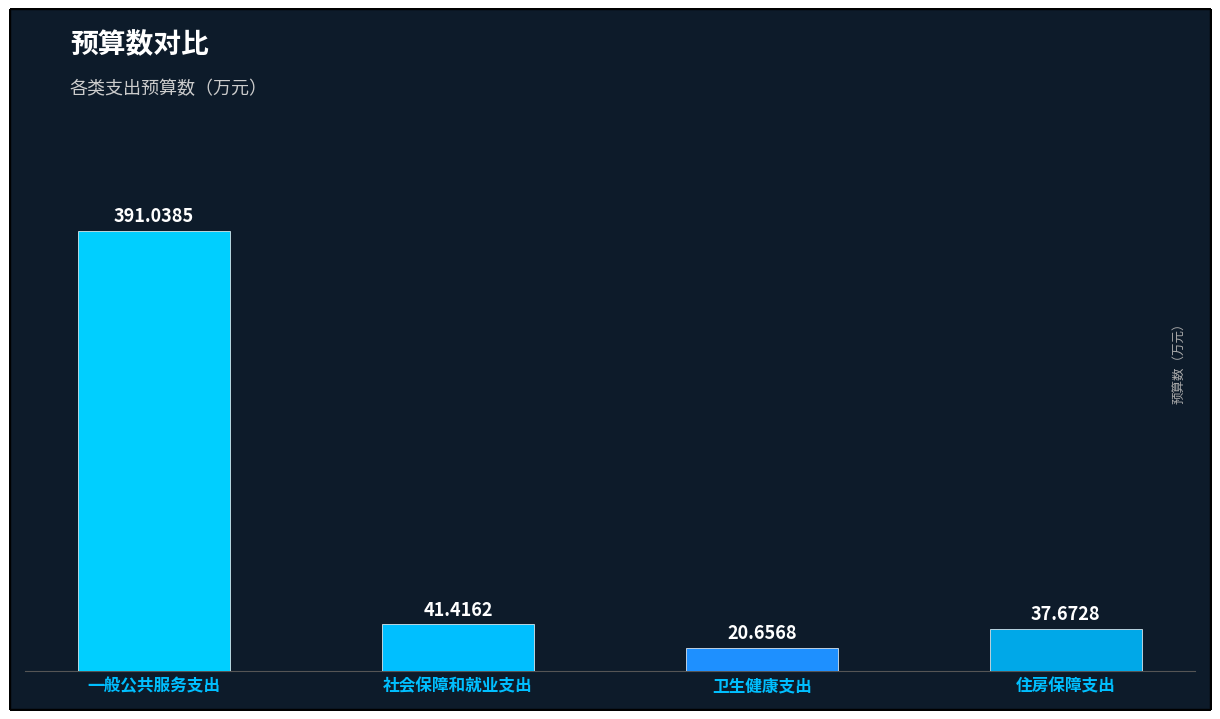

What is the minimum value shown in the chart?

20.7